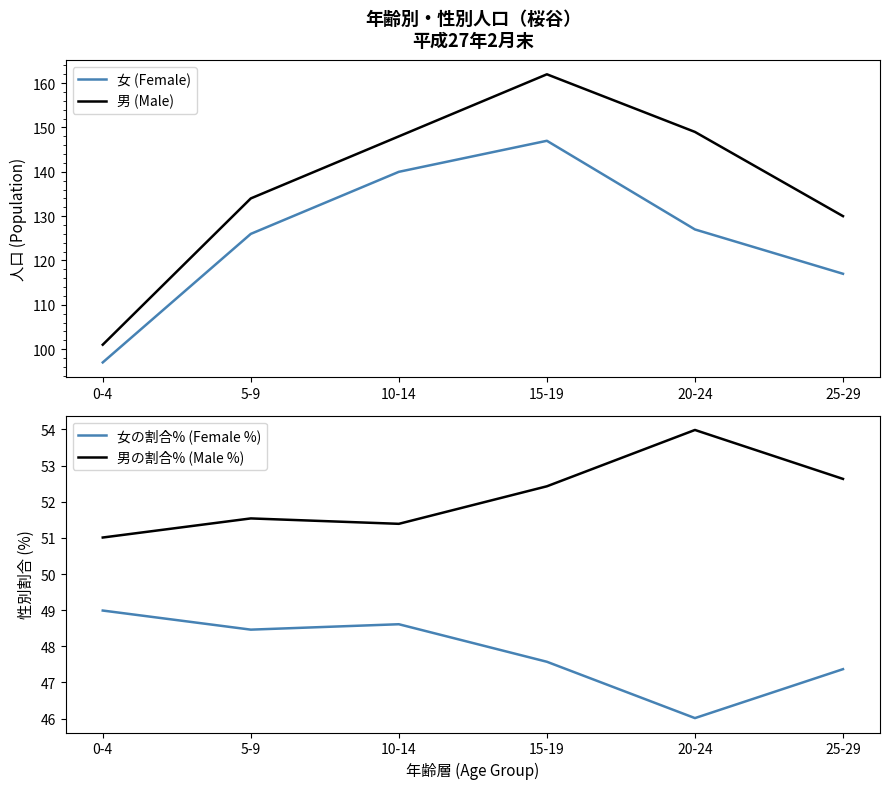

Rank the series by their maximum value, from highest to lowest.

男 (Male), 女 (Female), 男の割合% (Male %), 女の割合% (Female %)